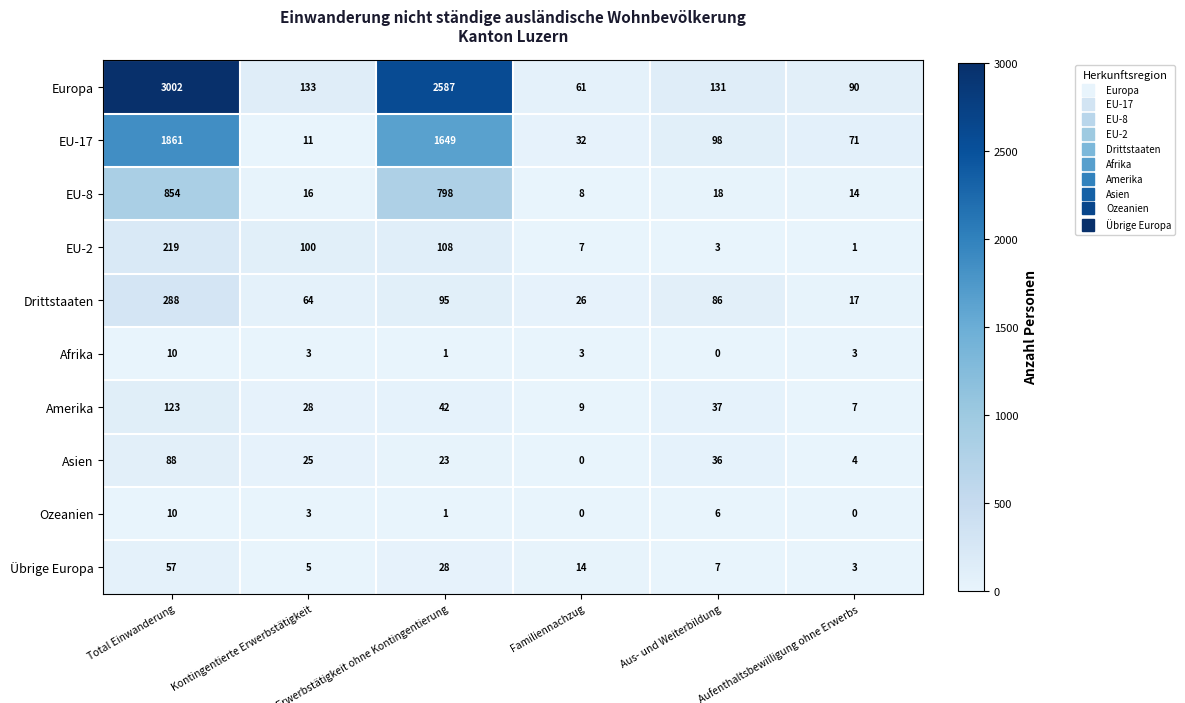

How many data points in Asien are less than 25?

3